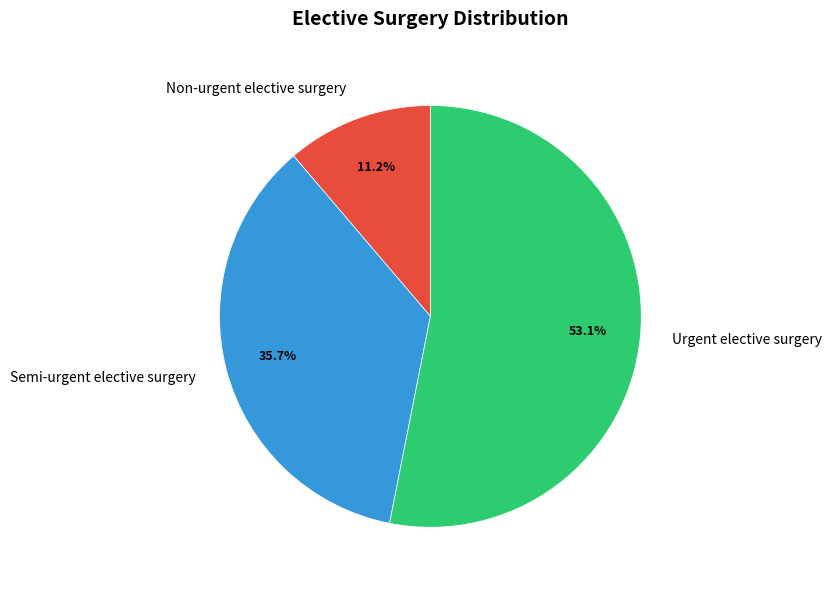

What percentage is the Semi-urgent elective surgery slice, to the nearest percent?

36%